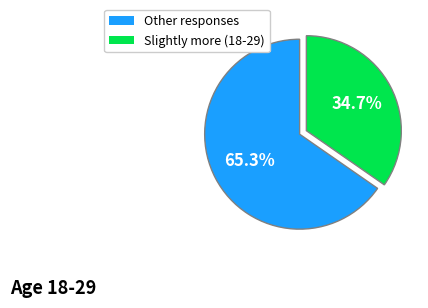

Does any single category account for the majority?

Yes